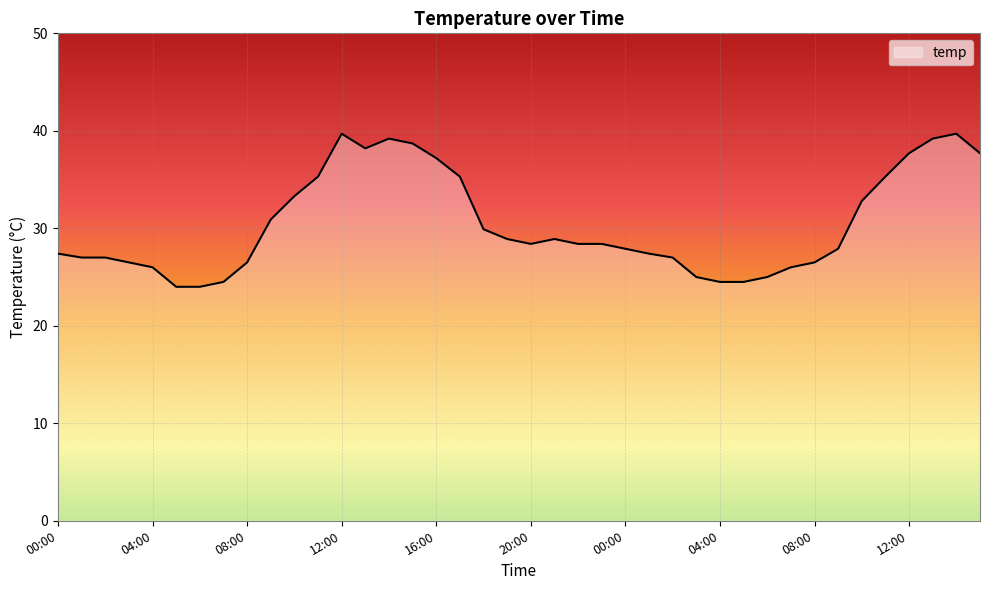

What is the difference between the maximum and minimum values?

15.7